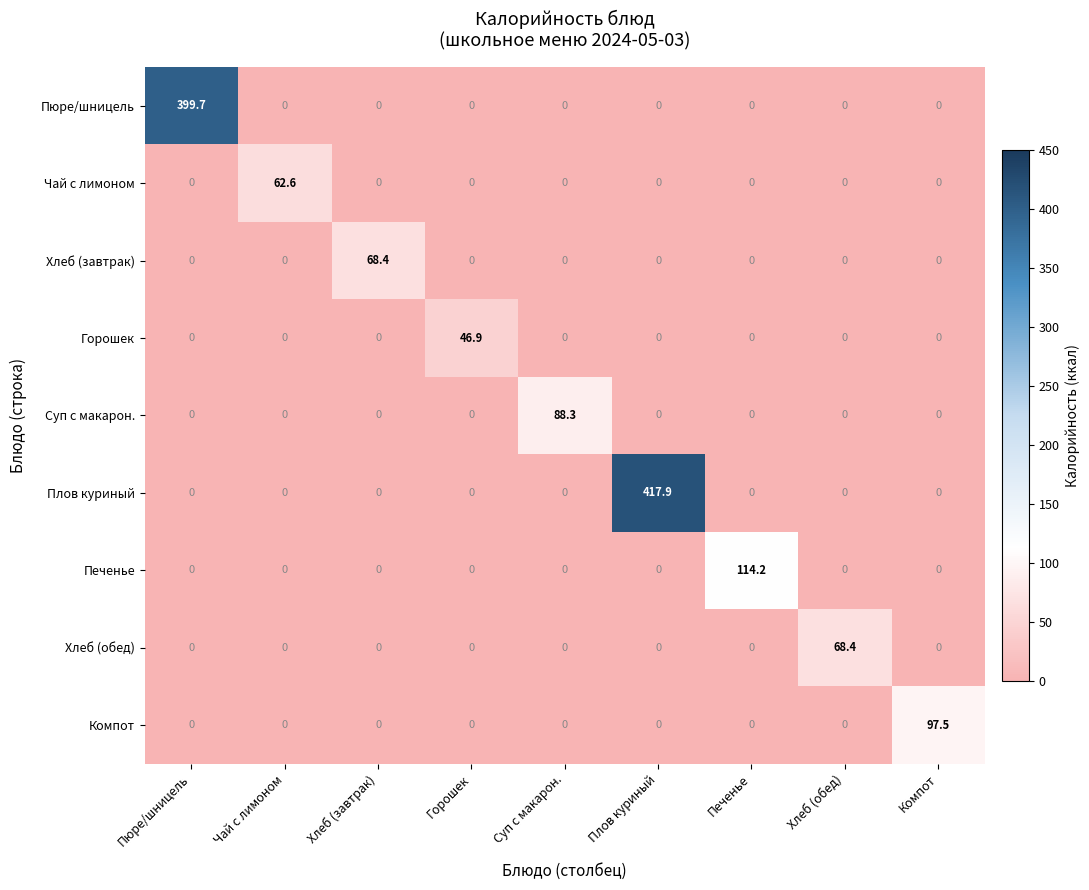

What is the maximum value shown in the chart?

417.9